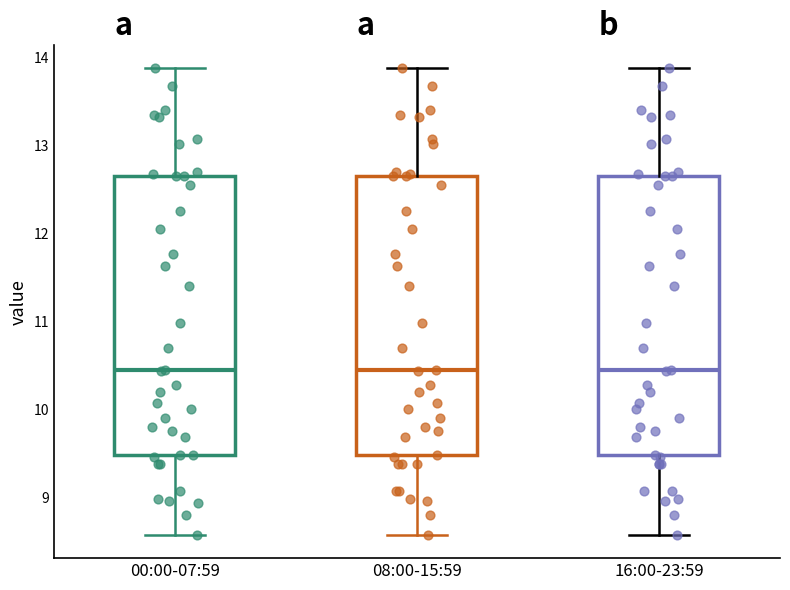

Reading left to right, read every box against the y-axis: the position of its median line, the range the box covers, and the ends of its whiskers. The values are not printed on the chart, so give them approximately, as read against the axis.

00:00-07:59: median 10.4, box 9.5 to 12.7, whiskers 8.6 to 13.9
08:00-15:59: median 10.4, box 9.5 to 12.7, whiskers 8.6 to 13.9
16:00-23:59: median 10.4, box 9.5 to 12.7, whiskers 8.6 to 13.9